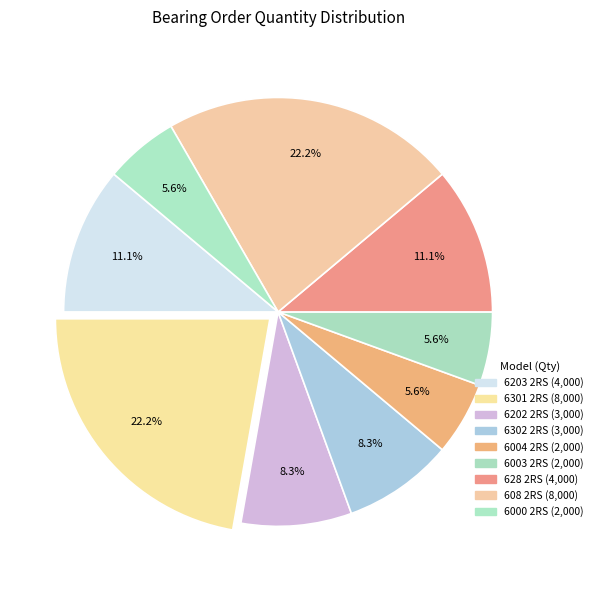

To the nearest percent, what portion does 6000 2RS represent?

6%